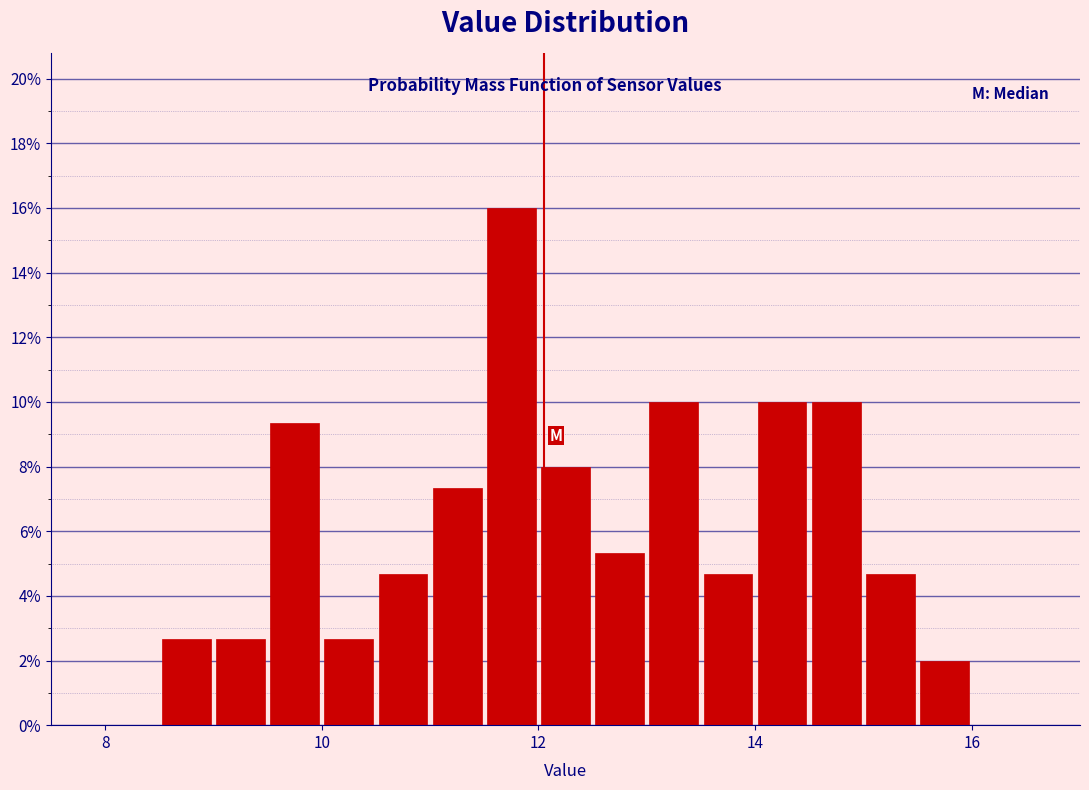

Read against the x-axis, roughly where is the centre of the tallest bar?

11.8